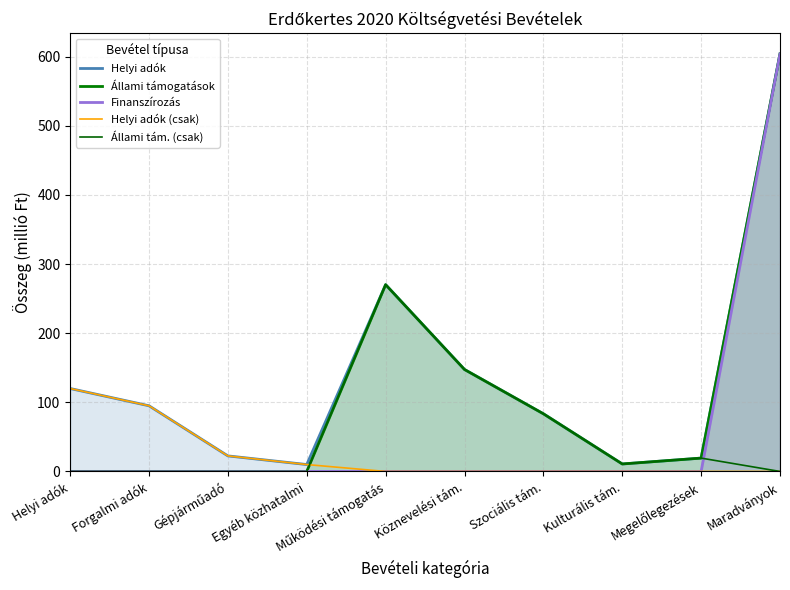

List the series in order of their peak value, lowest first.

Helyi adók (csak), Állami tám. (csak), Helyi adók, Állami támogatások, Finanszírozás